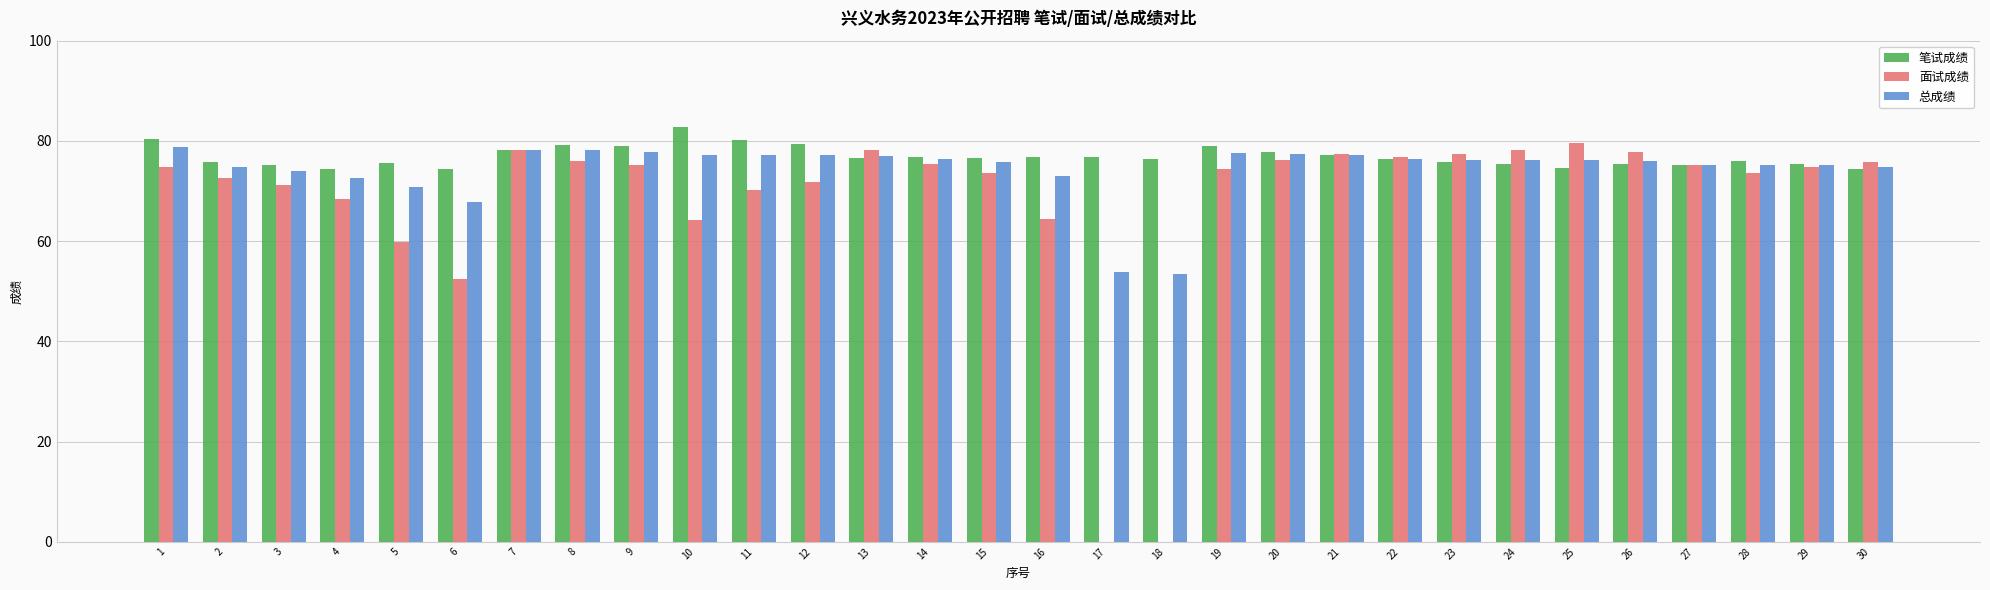

The value of 笔试成绩 at 28 is 76.0. True or false?

True